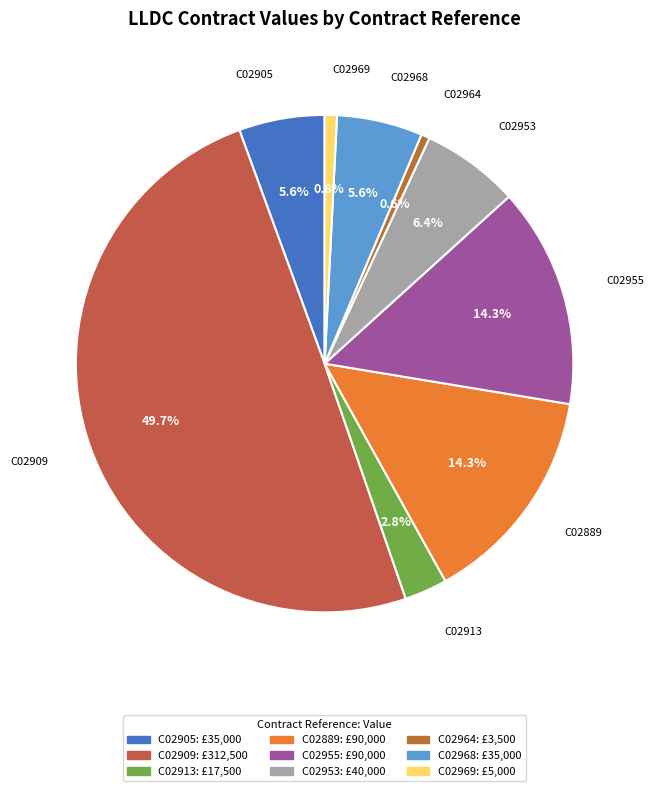

Approximately how many times larger is the value at C02905 compared to C02968?

1.0